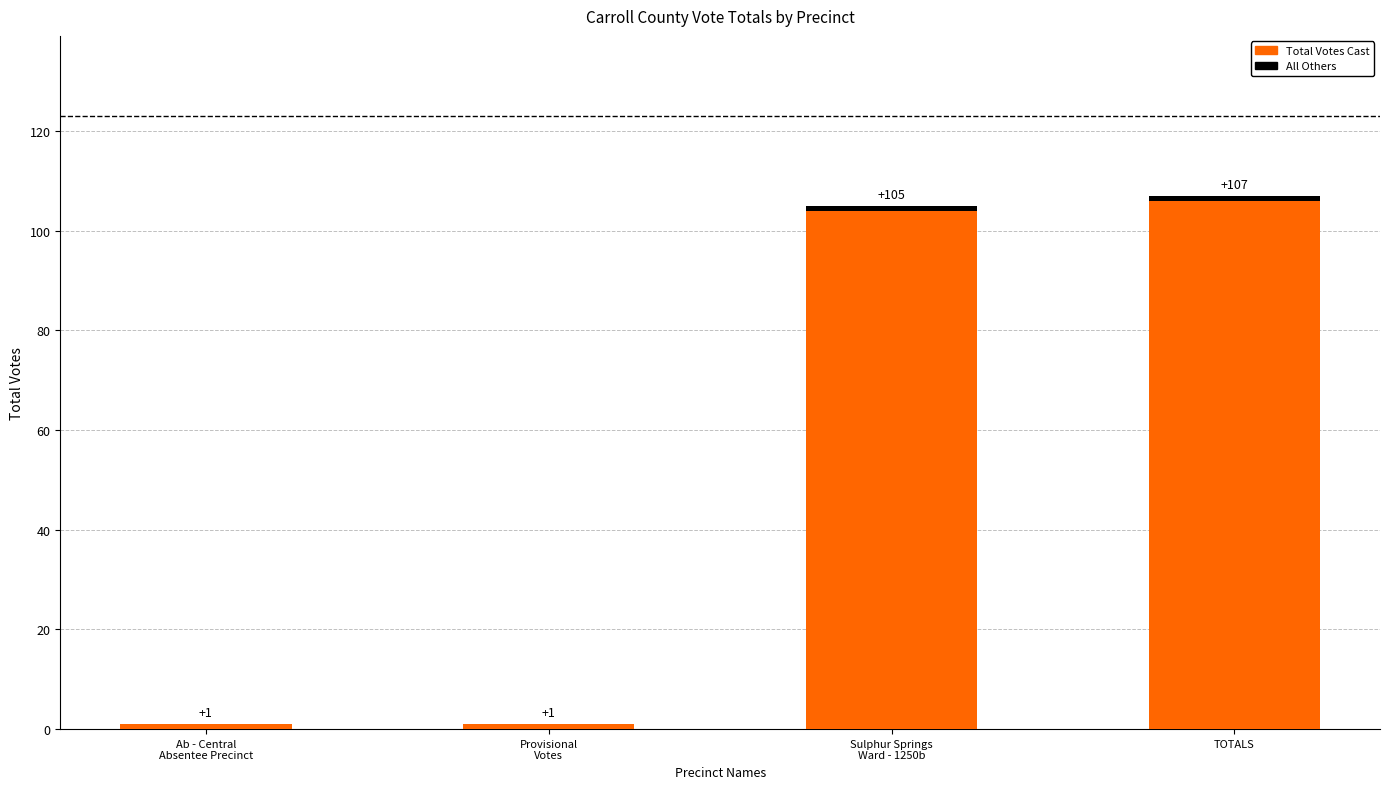

At which category is the sum across all series the highest?

TOTALS